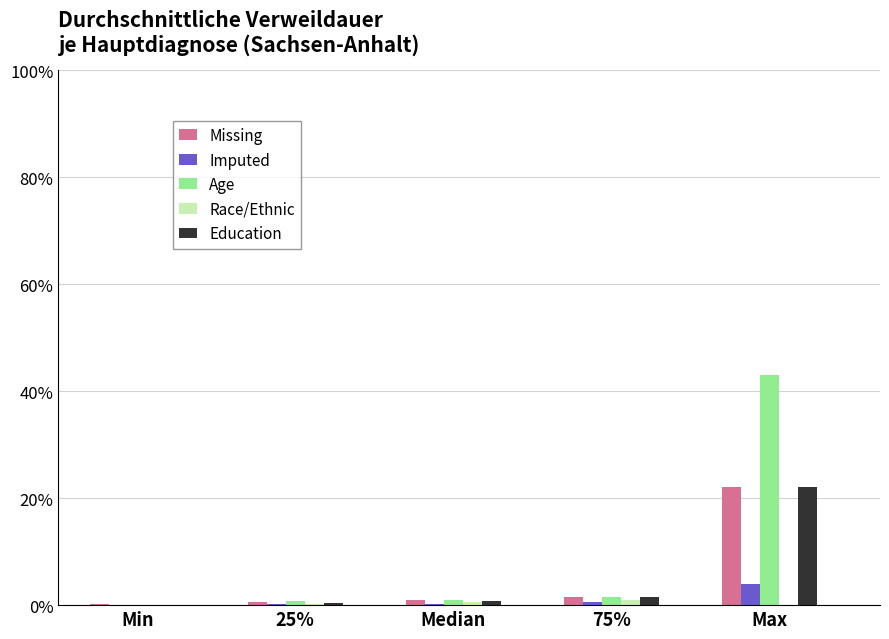

At which category is the sum across all series the highest?

Max